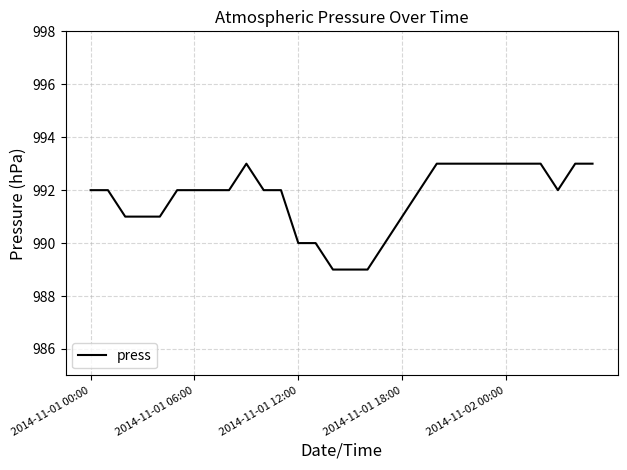

What is the smallest value displayed?

989